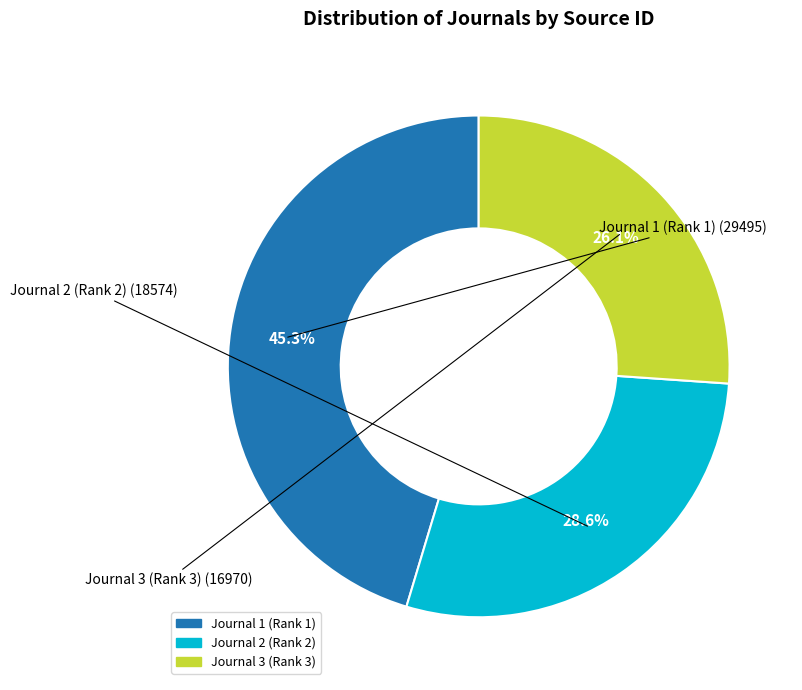

How many slices are in this pie chart?

3